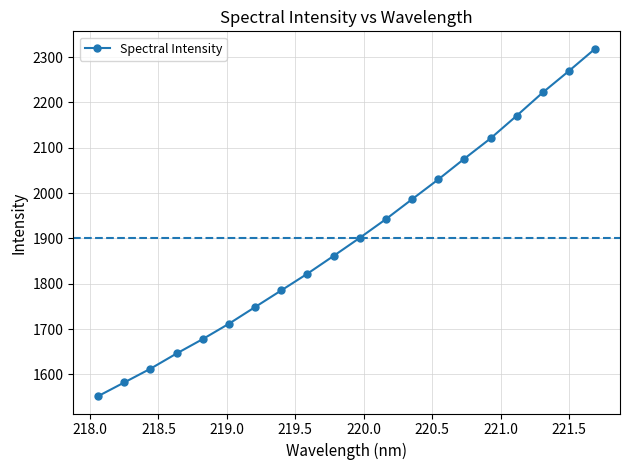

What is the sum of all values?

38039.7